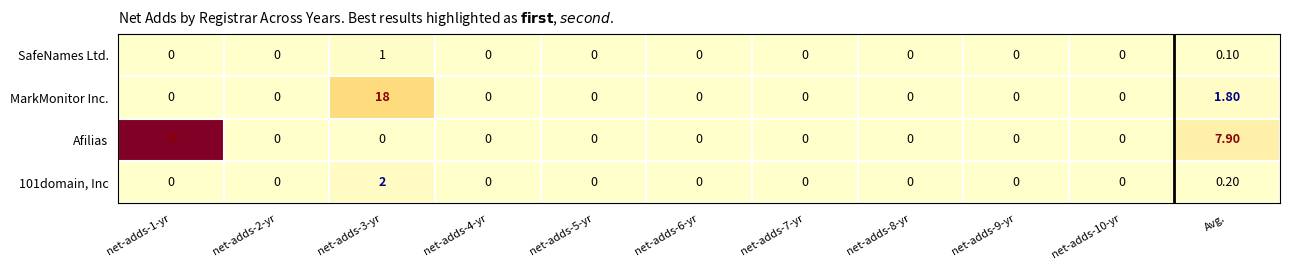

At which label is 101domain, Inc closest to 1?

Avg.